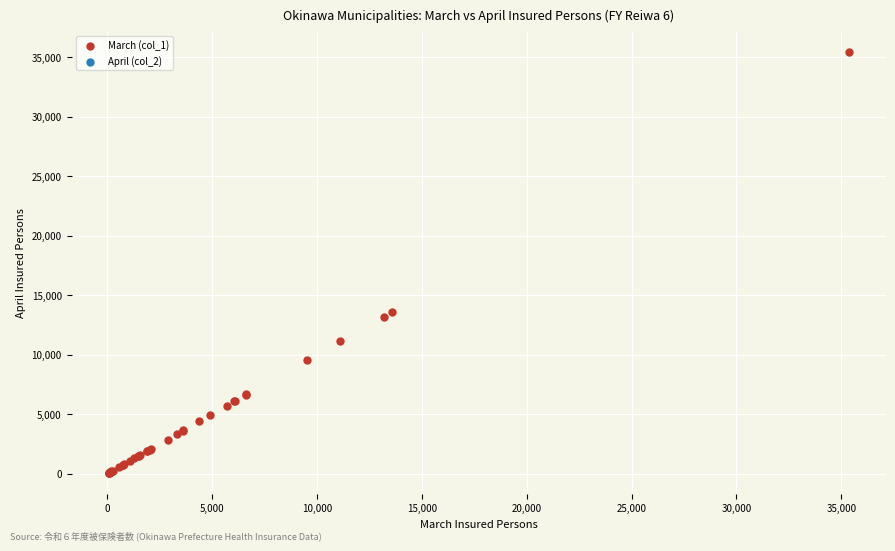

What Y value in the scatter plot is closest to 17757?

13634